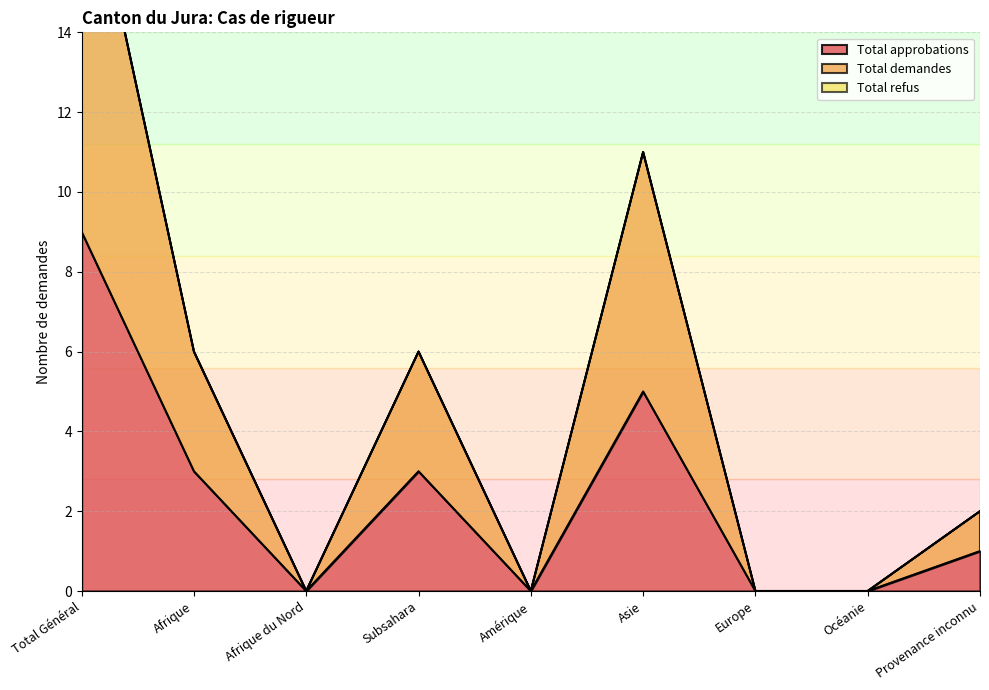

Which series has the largest total across all categories?

Total demandes